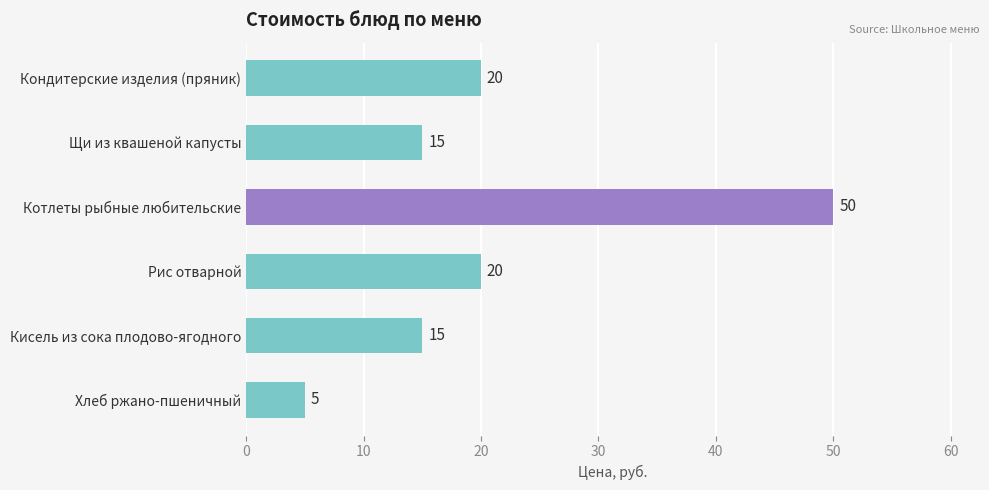

Read the value at Хлеб ржано-пшеничный, to the nearest 5.

5